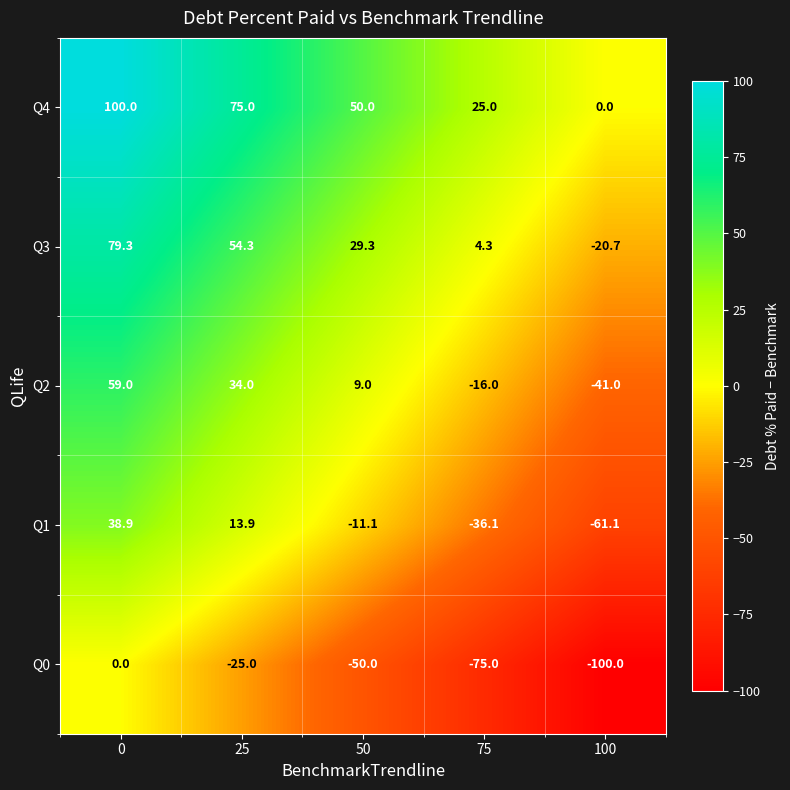

What is the sum of the Q3 values at 25 and 50?

83.6